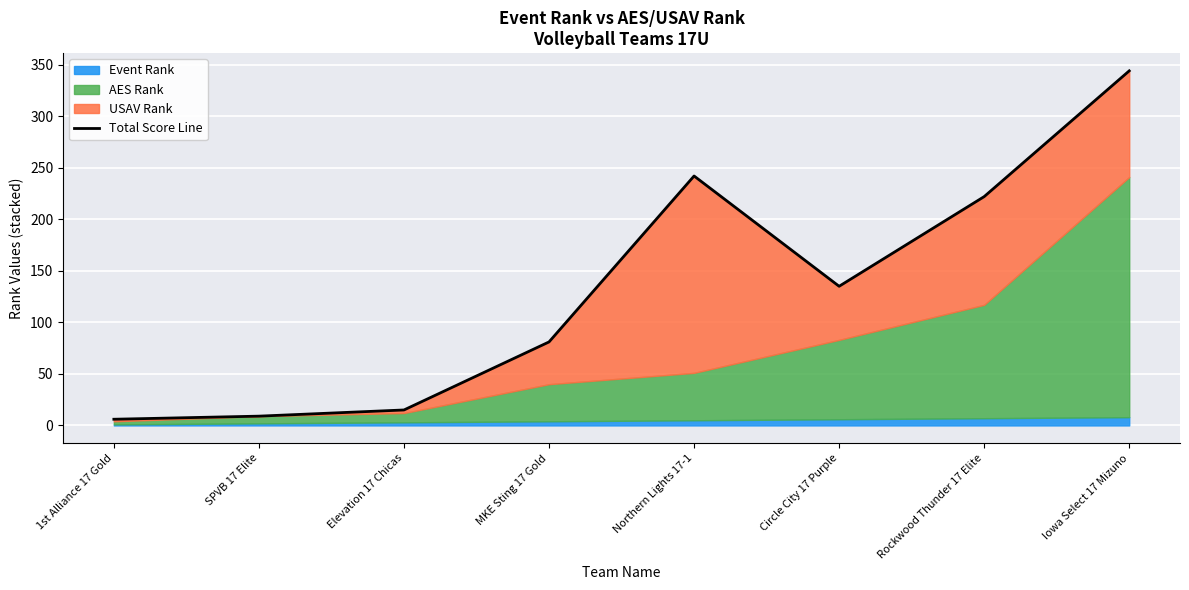

What is the greatest value displayed?

344